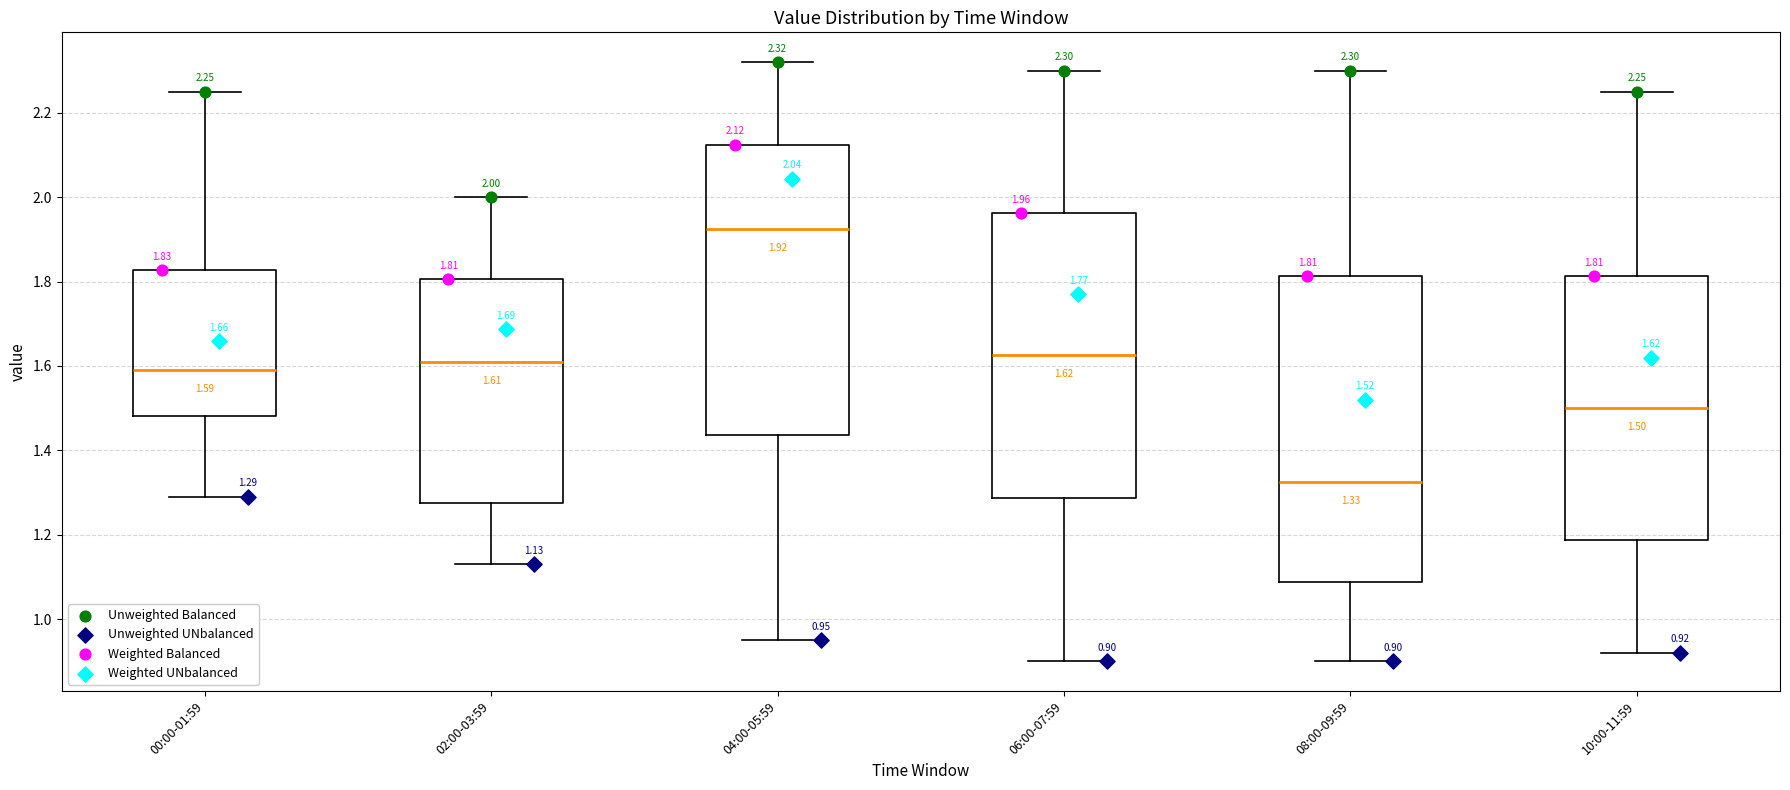

Which box's median line is the lowest?

08:00-09:59